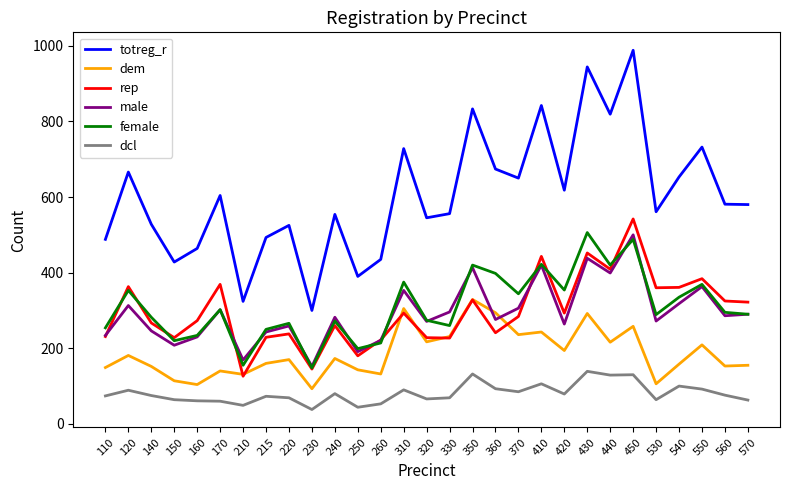

Is it true that totreg_r equals 309 at 240?

False